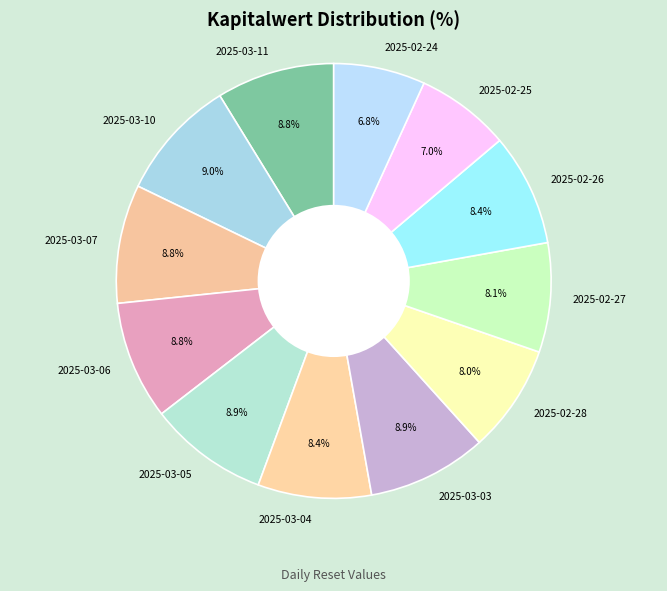

How many segments does this pie chart have?

12